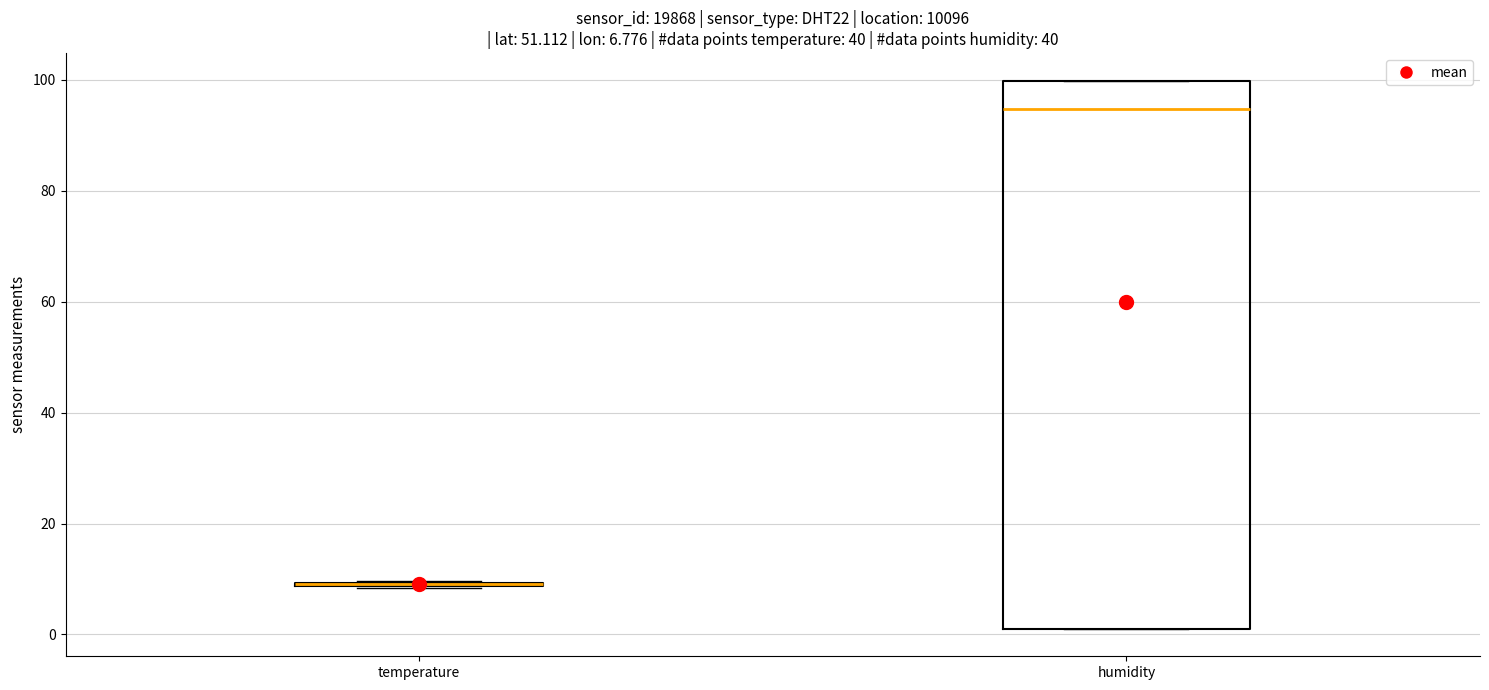

Comparing the boxes themselves (not the whiskers), which one is the tallest?

humidity